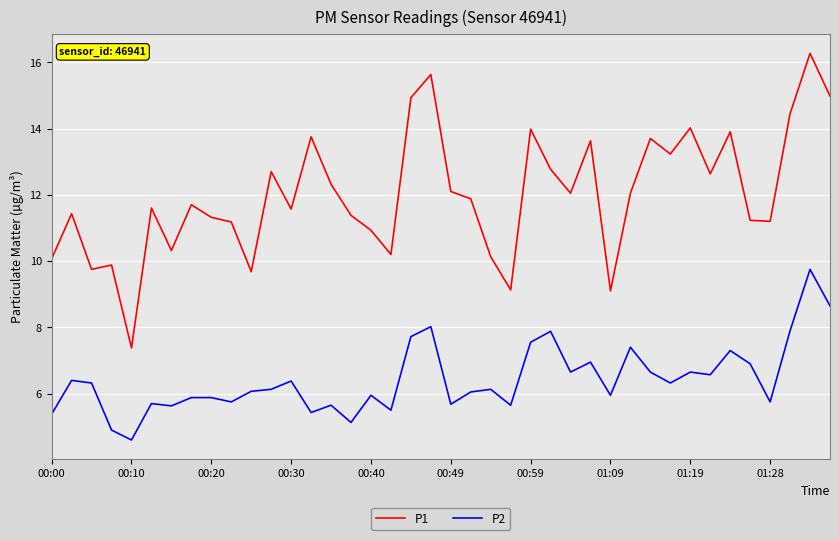

What is the greatest value displayed?

16.3